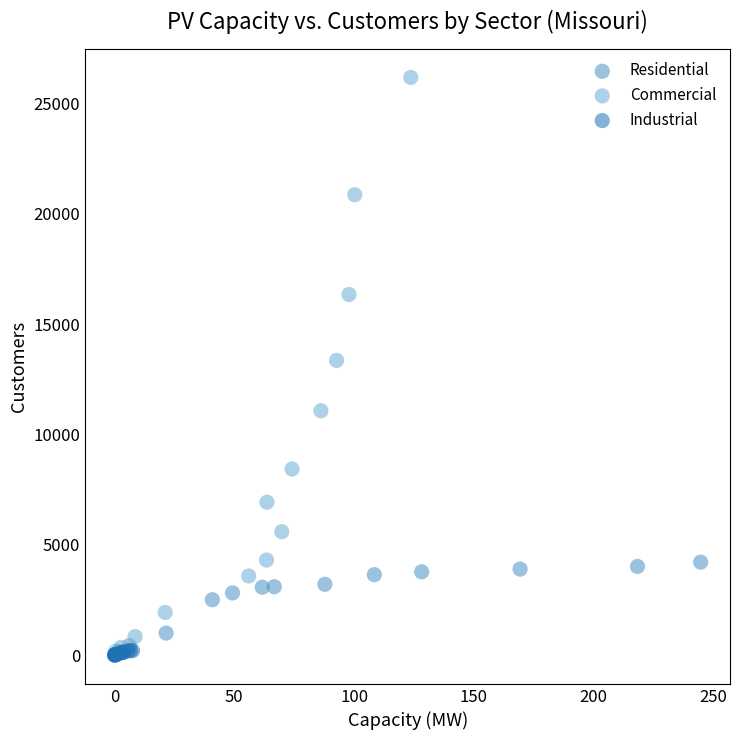

Which series reaches the maximum Y coordinate?

Commercial